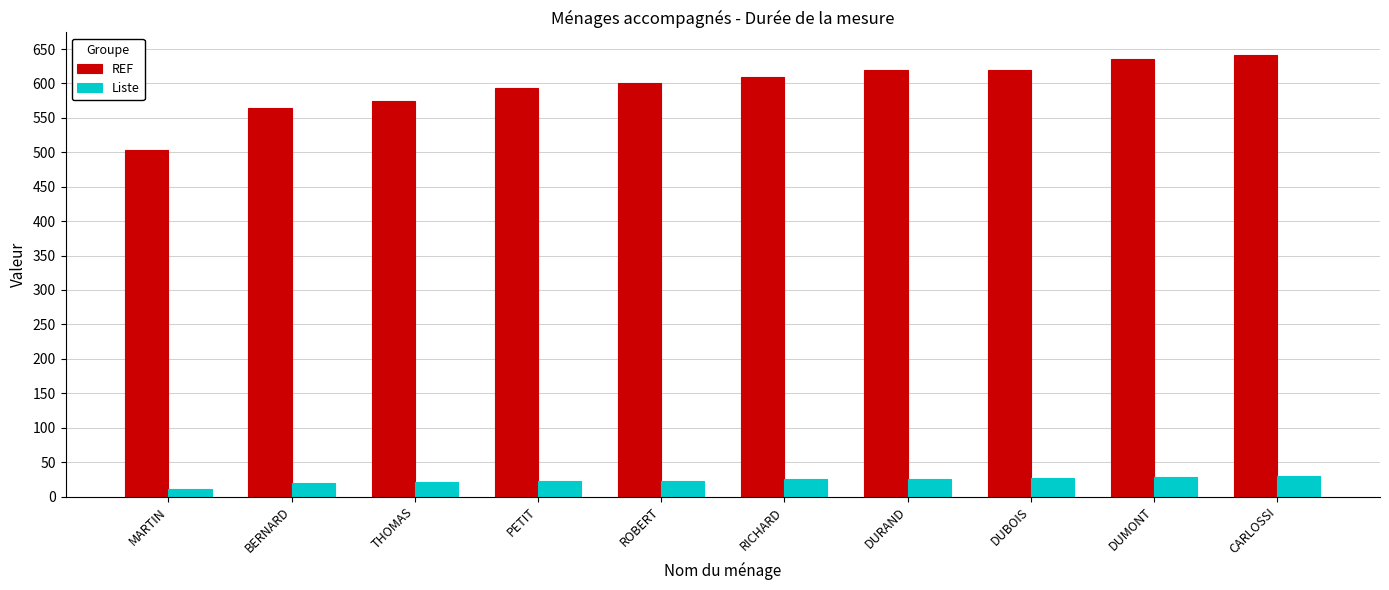

What is the label of the 4th bar from the right?

DURAND